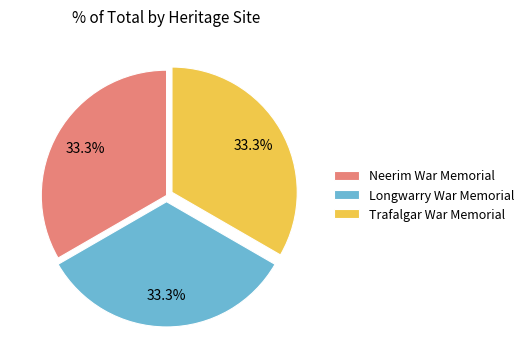

To the nearest percent, what is the combined percentage of Trafalgar War Memorial and Neerim War Memorial?

67%